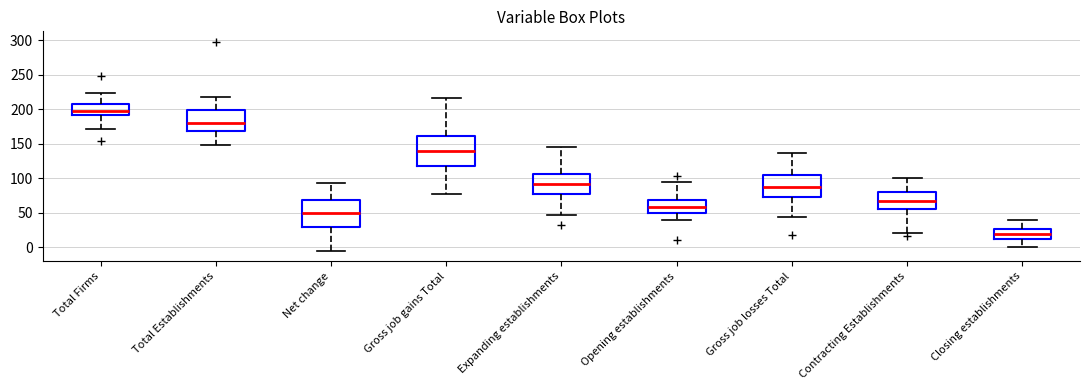

Where does the median line of the box for Total Firms sit on the y-axis? The values are not printed on the chart, so give them approximately, as read against the axis.

195